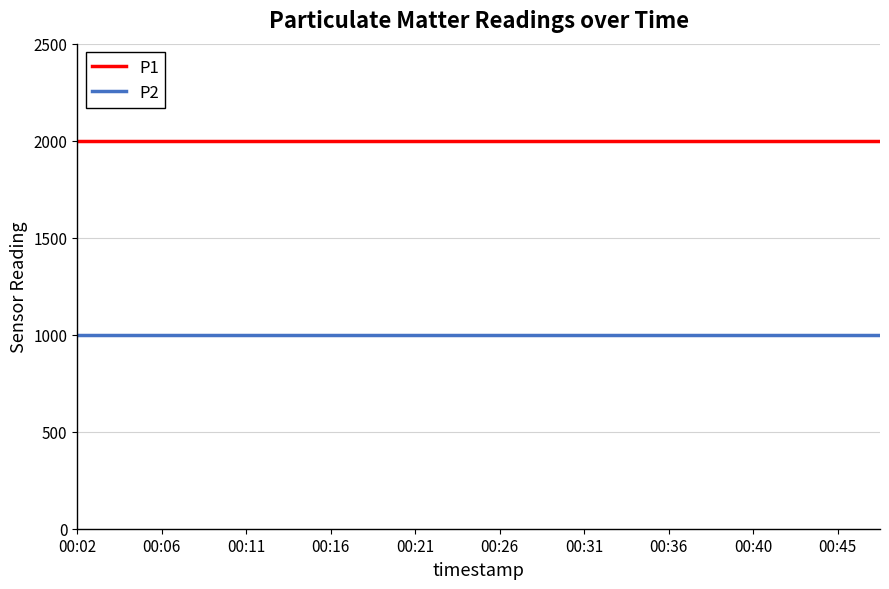

Reading right to left, what are all the values shown in this chart?

P1: 1999.9	1999.9	1999.9	1999.9	1999.9	1999.9	1999.9	1999.9	1999.9	1999.9	1999.9	1999.9	1999.9	1999.9	1999.9	1999.9	1999.9	1999.9	1999.9	1999.9
P2: 999.9	999.9	999.9	999.9	999.9	999.9	999.9	999.9	999.9	999.9	999.9	999.9	999.9	999.9	999.9	999.9	999.9	999.9	999.9	999.9